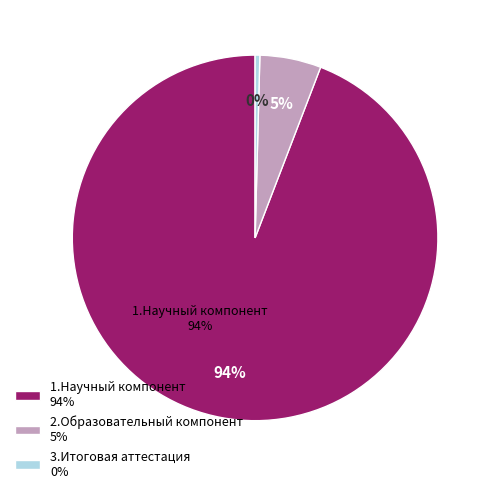

Count the number of slices in the pie.

3